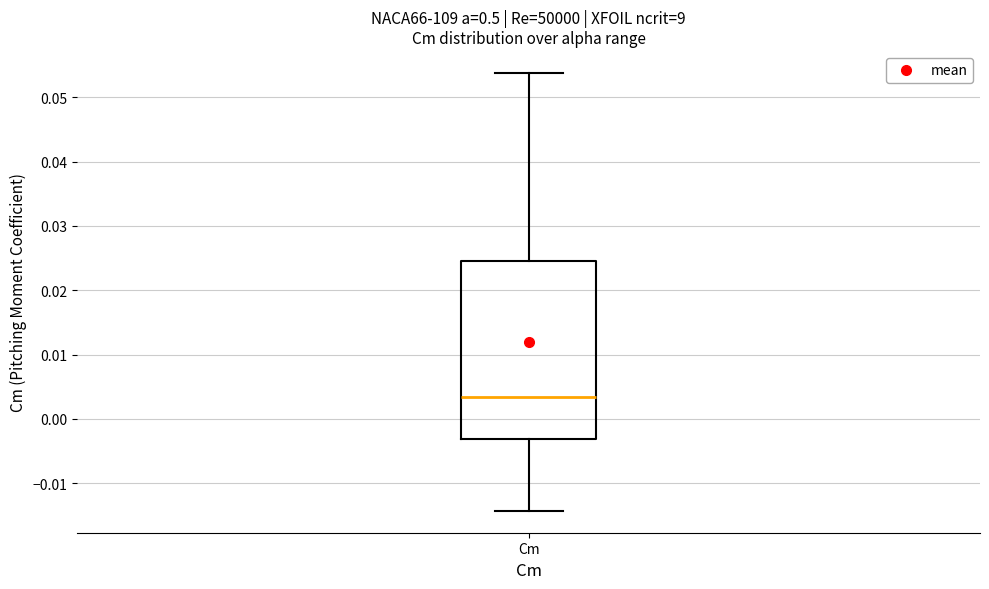

Read this box plot against the y-axis: the position of the median line, the range covered by the box, and the ends of both whiskers. The values are not printed on the chart, so give them approximately, as read against the axis.

median 0.003, box -0.003 to 0.025, whiskers -0.014 to 0.054